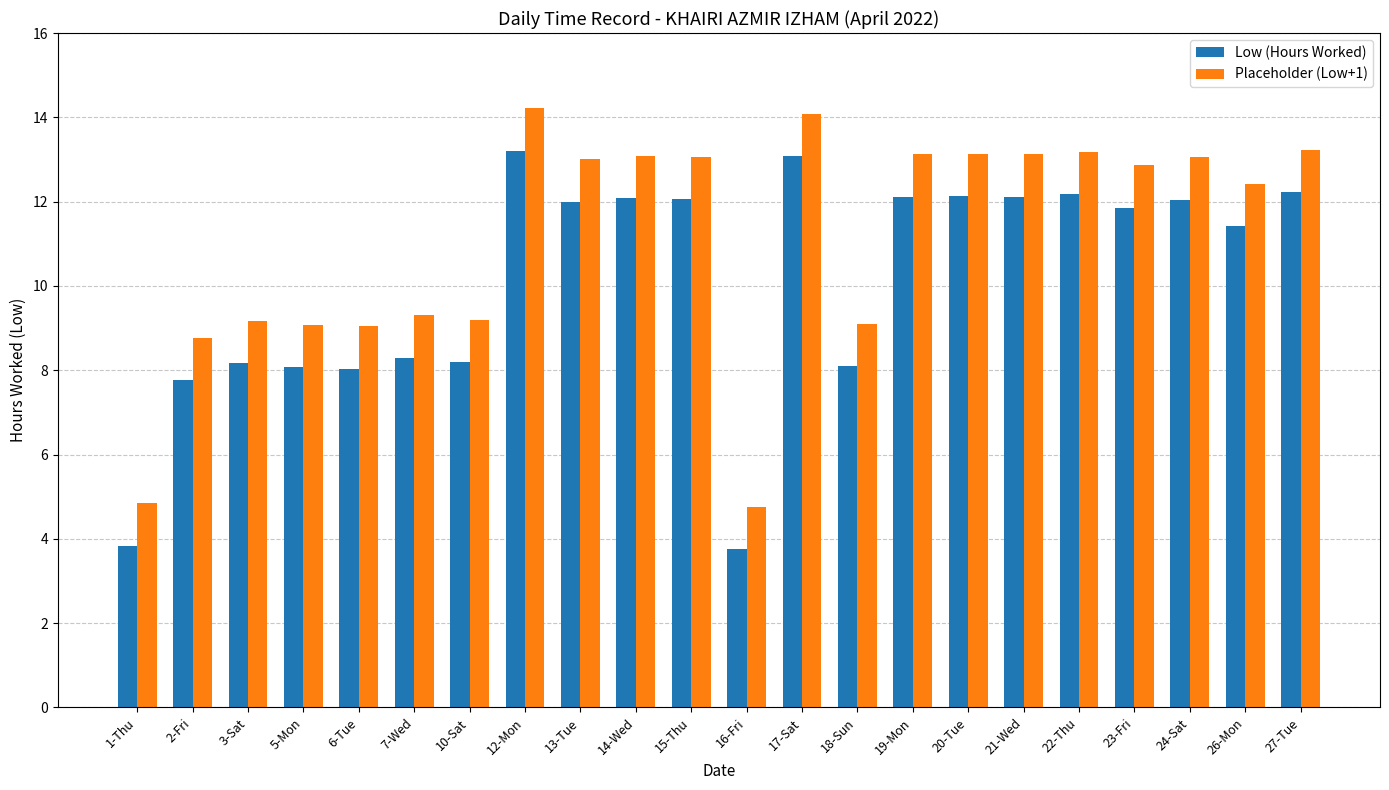

The value of Low (Hours Worked) at 12-Mon is 13.2. True or false?

True